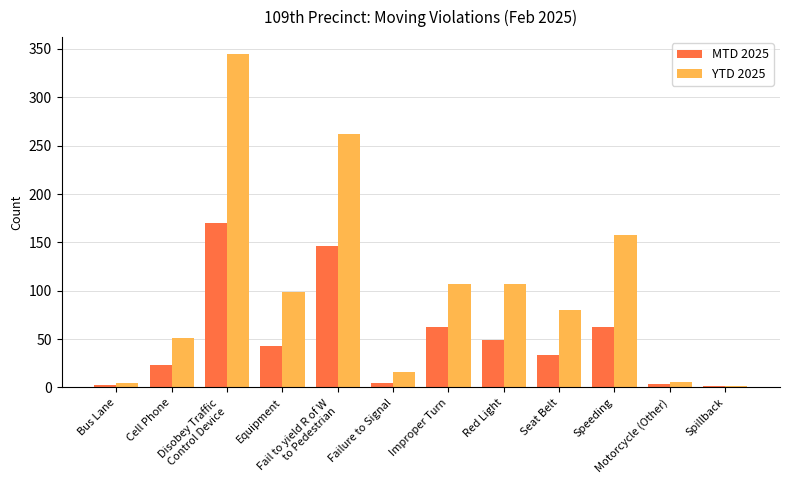

At which category is the sum across all series the highest?

Disobey Traffic
Control Device